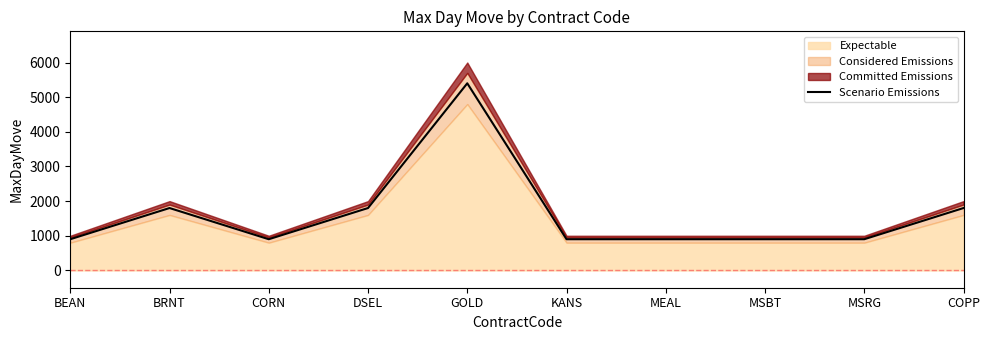

Reading left to right, transcribe all the data shown in this chart.

BEAN=900	BRNT=1800	CORN=900	DSEL=1800	GOLD=5400	KANS=900	MEAL=900	MSBT=900	MSRG=900	COPP=1800